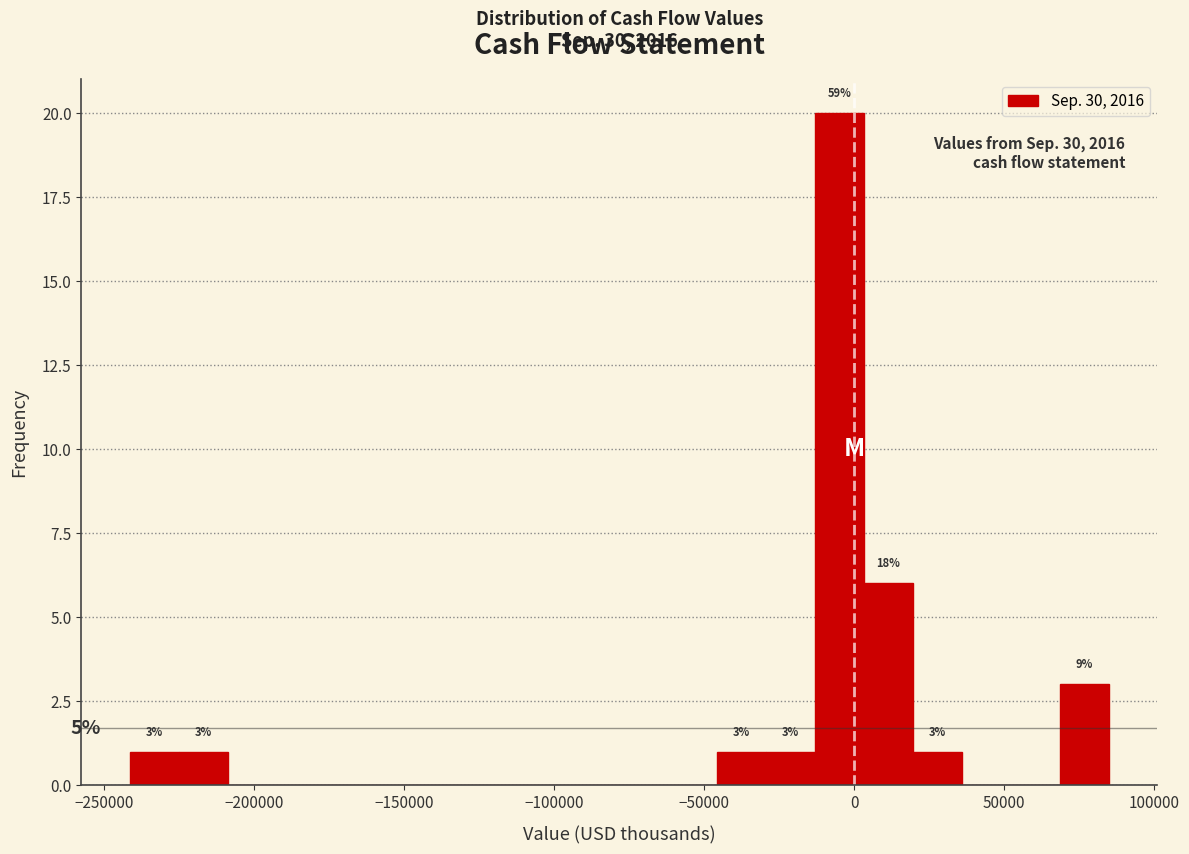

Around what value on the x-axis is the tallest bar? Give the approximate position of its centre, as read against the axis.

-5000